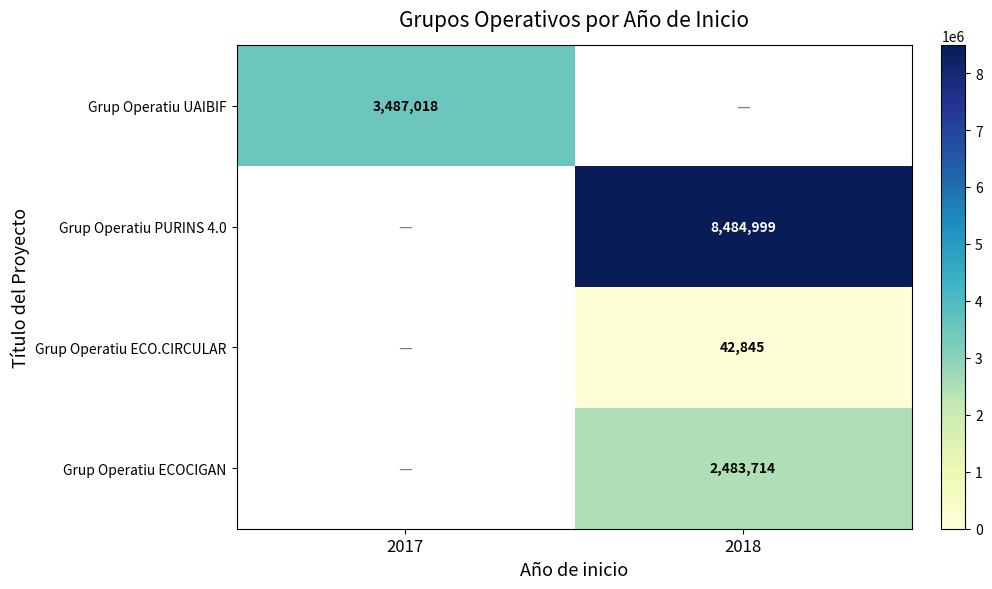

The Grup Operatiu PURINS 4.0 series shows 8484999 at 2018. True or false?

True